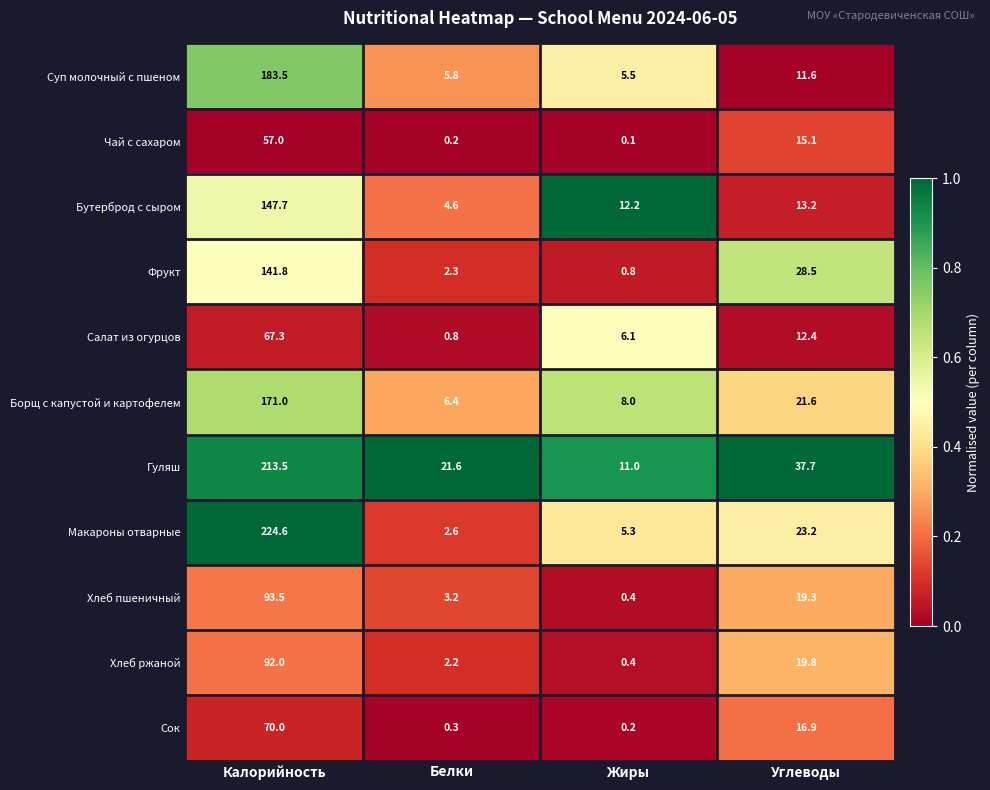

What is the difference between the maximum and minimum values in the Гуляш series?

202.5